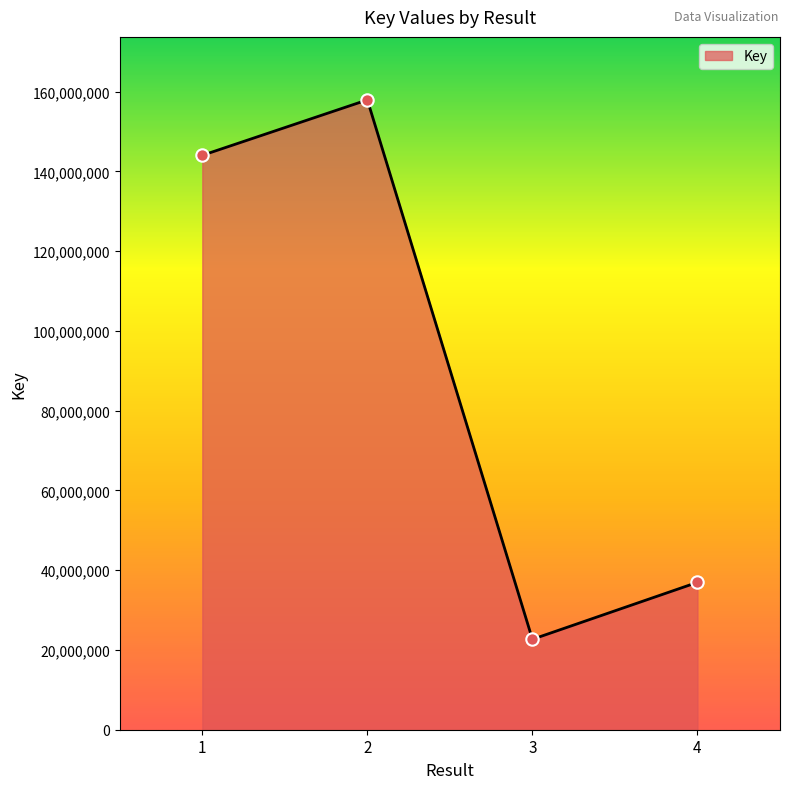

Which has a higher value, 1 or 2?

2